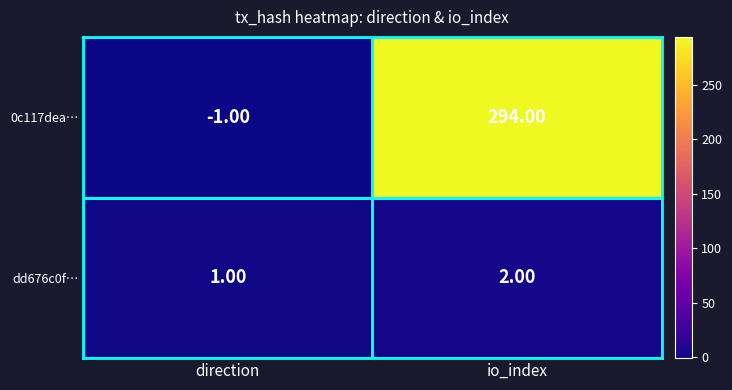

What is the sum of the dd676c0f… values at io_index and direction?

3